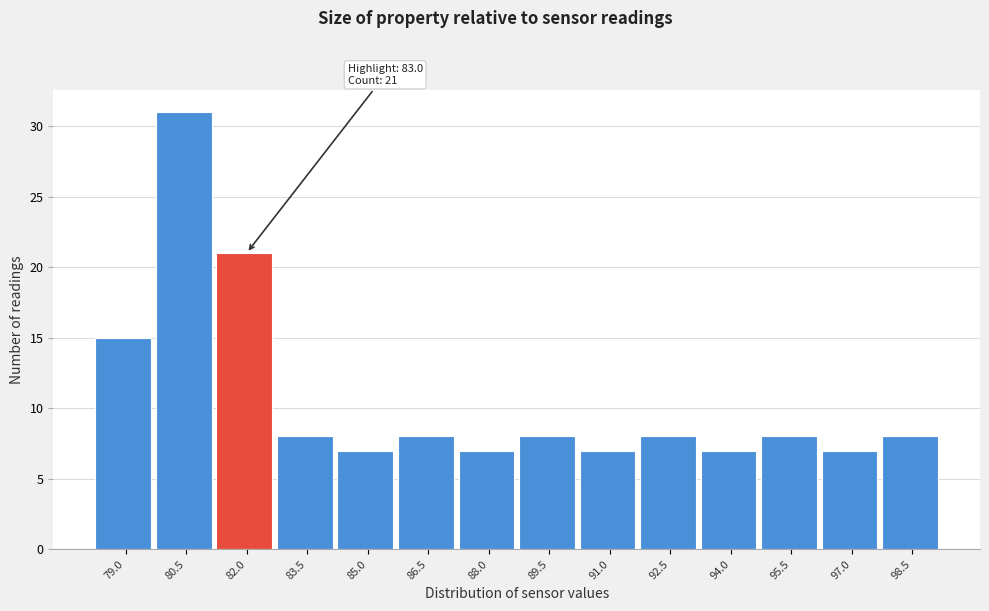

Reading left to right, transcribe all the data shown in this chart.

15	31	21	8	7	8	7	8	7	8	7	8	7	8